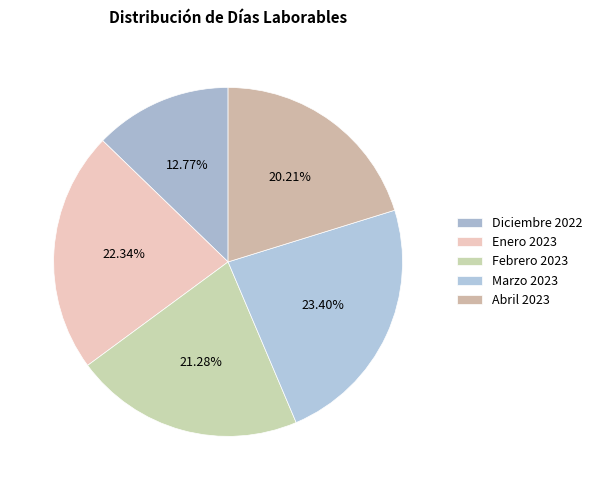

Does Diciembre 2022 represent more than half of the total?

No